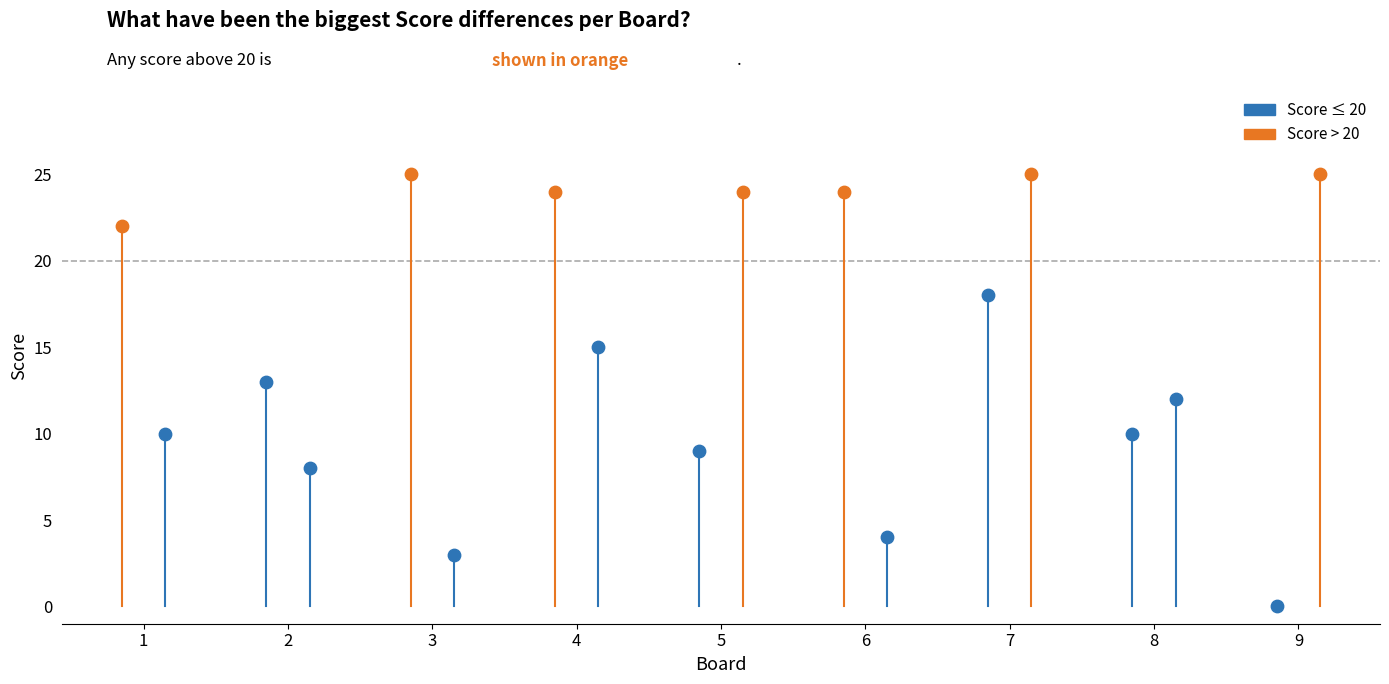

At how many categories does at least one series exceed 16?

7